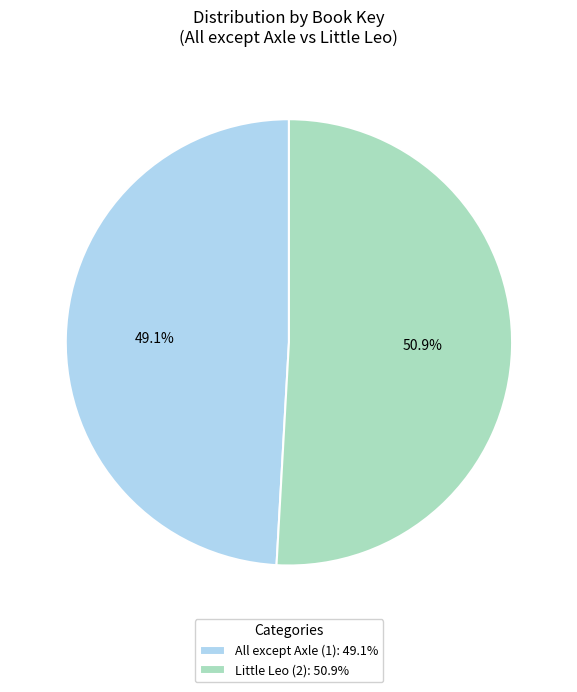

What is the smallest slice in the pie chart?

All except Axle (1)